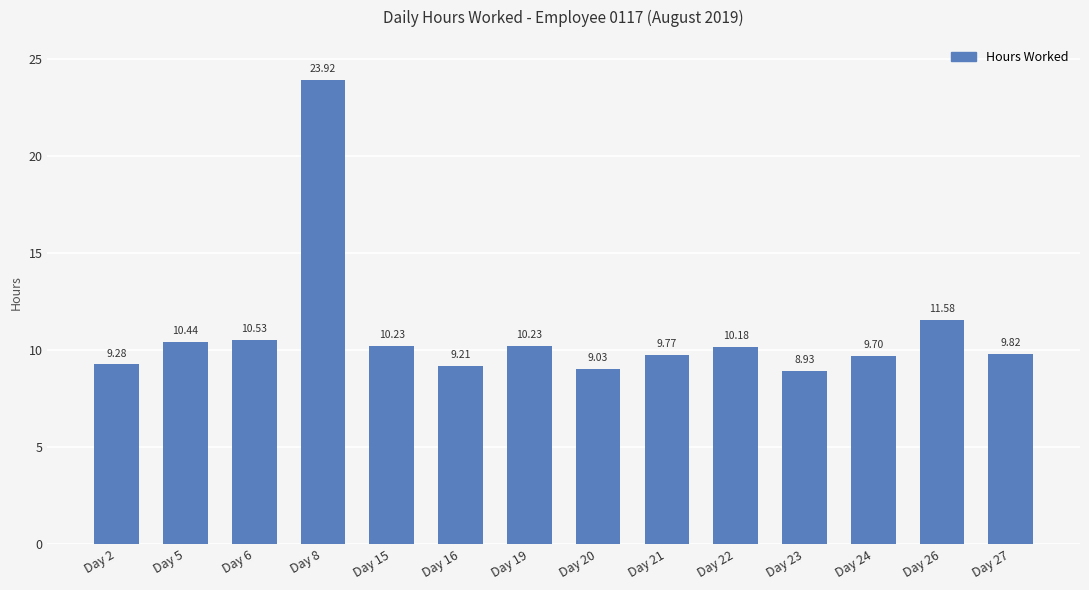

Which has a higher value, Day 21 or Day 24?

Day 21